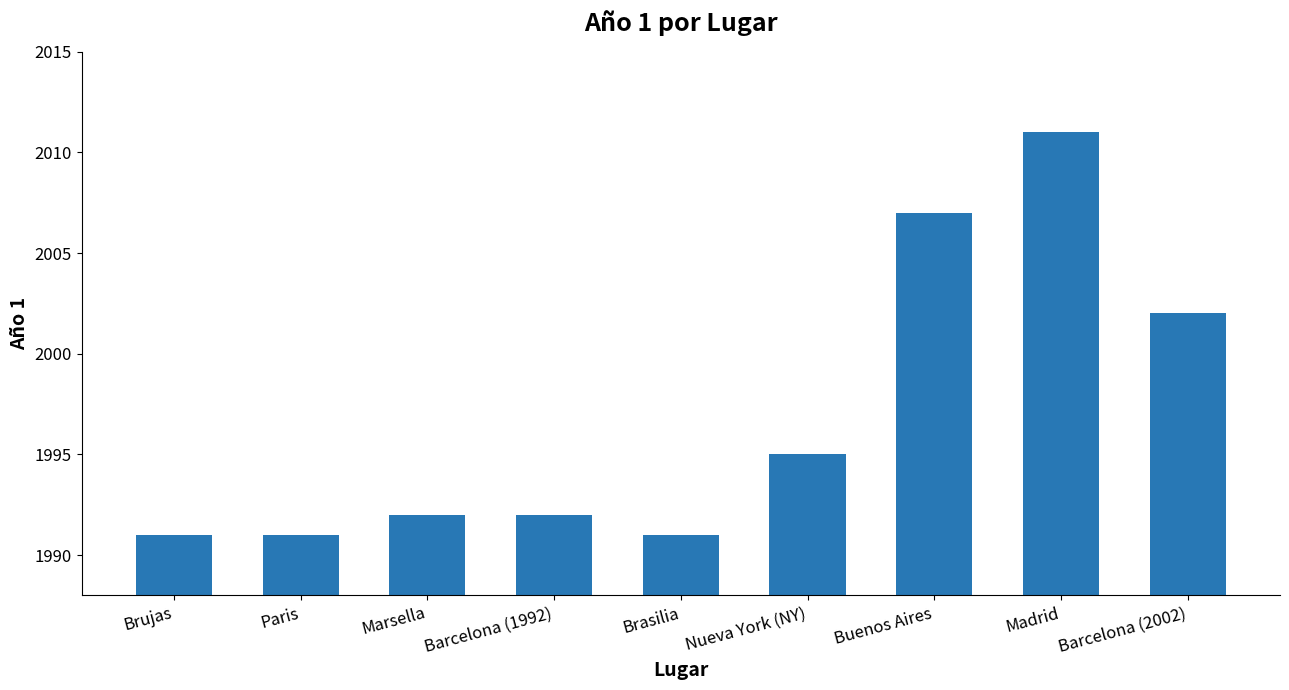

True or false: the data shows 810 at Marsella.

False